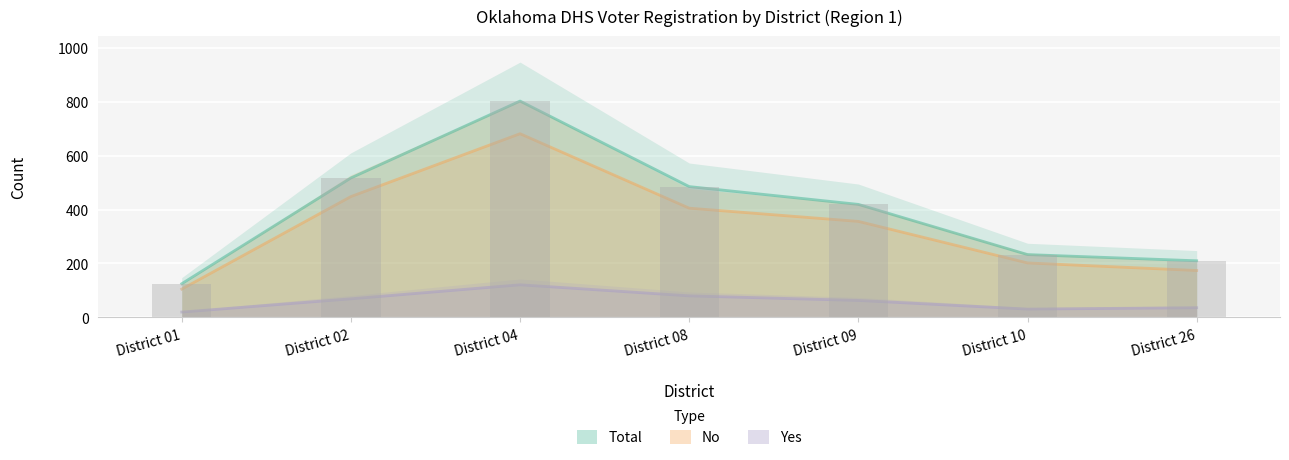

What is the average value of the Yes series?

60